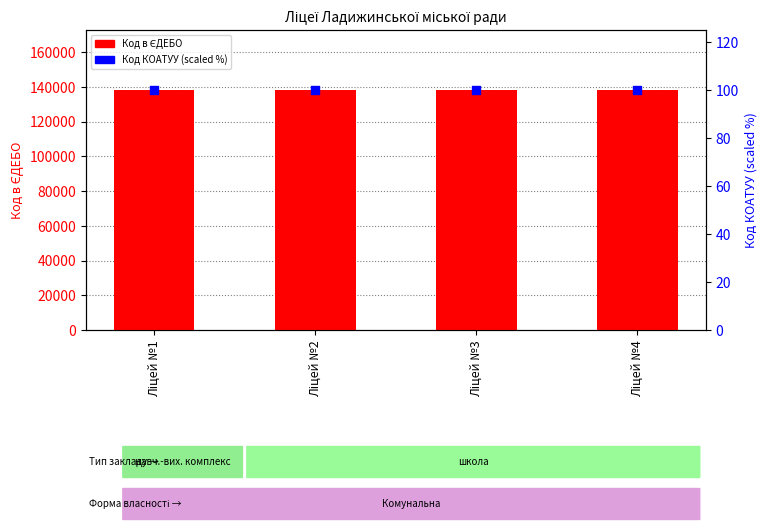

Which series reaches the maximum Y coordinate?

Код в ЄДЕБО